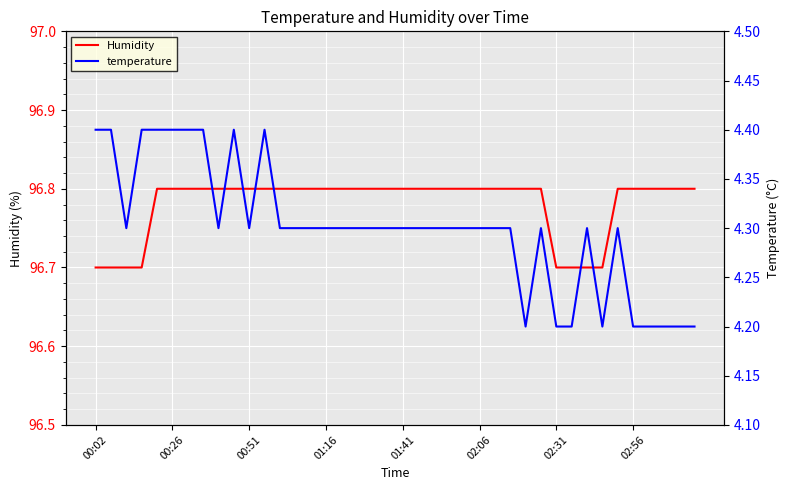

What position from the left is 02:31?

31